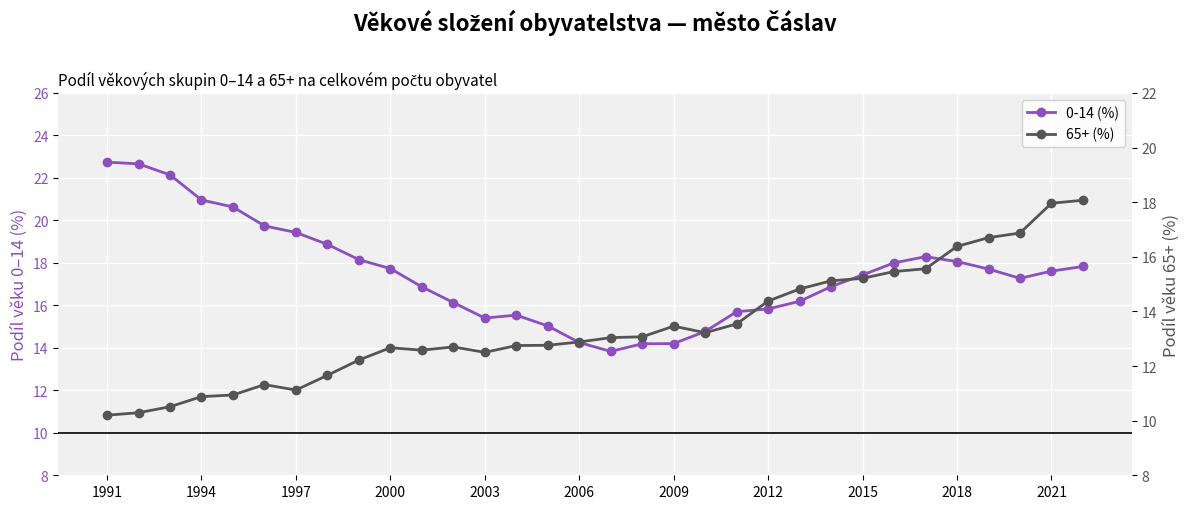

Reading right to left, extract all data points from this chart.

0-14 (%): 17.8	17.6	17.3	17.7	18.1	18.3	18.0	17.4	16.9	16.2	15.8	15.7	14.8	14.2	14.2	13.8	14.2	15.0	15.5	15.4	16.1	16.9	17.7	18.1	18.9	19.4	19.7	20.6	21.0	22.1	22.7	22.7
65+ (%): 18.1	18.0	16.9	16.7	16.4	15.6	15.5	15.2	15.1	14.8	14.4	13.5	13.2	13.5	13.1	13.0	12.9	12.8	12.8	12.5	12.7	12.6	12.7	12.2	11.7	11.1	11.3	10.9	10.9	10.5	10.3	10.2